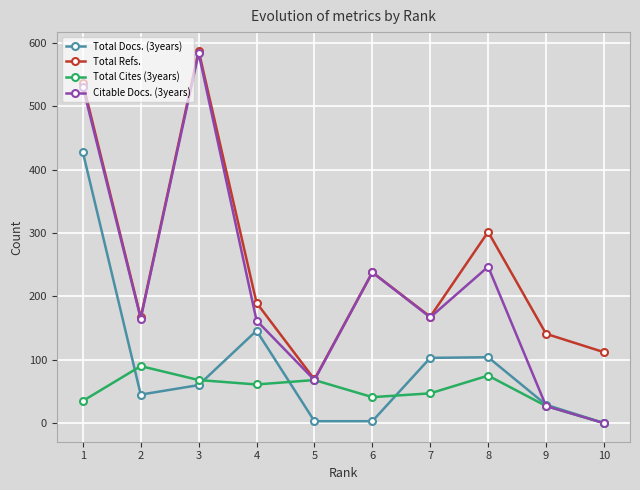

The Total Refs. series shows 98 at 9. True or false?

False